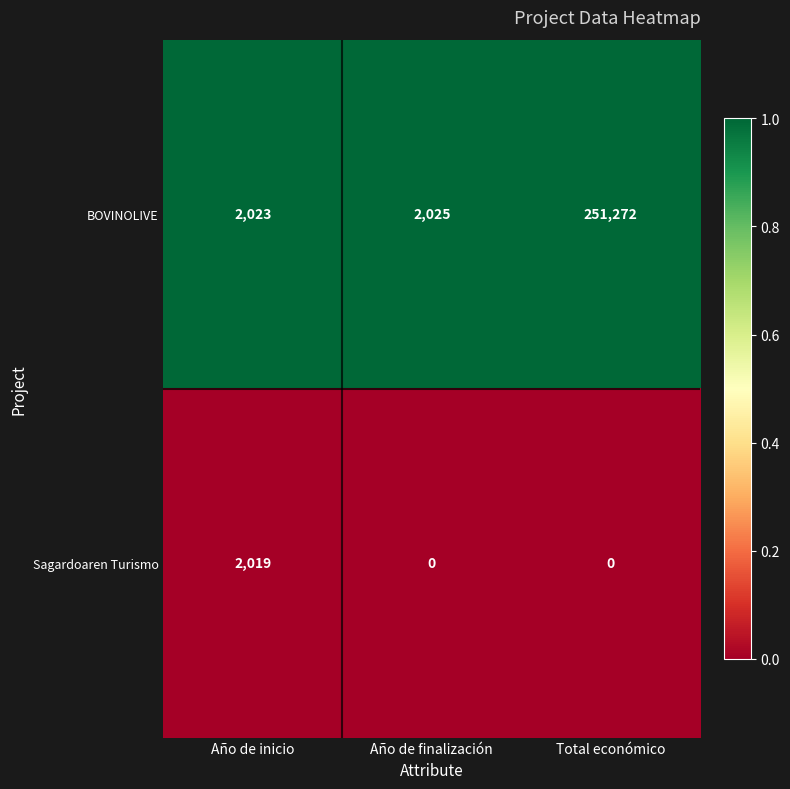

List the series in order of their overall mean, highest first.

BOVINOLIVE, Sagardoaren Turismo